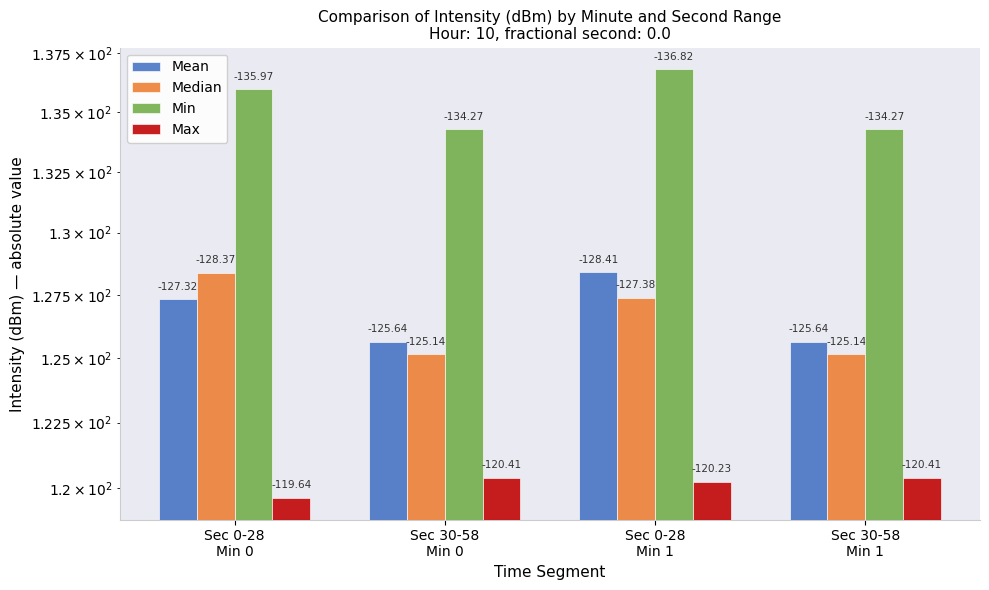

How many data points in Median are above 127?

2